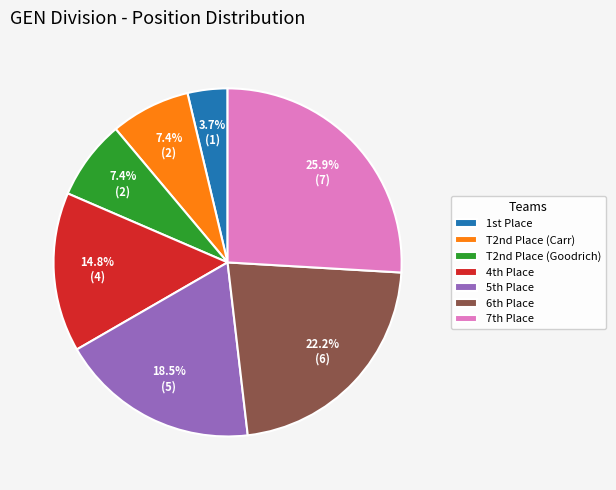

What percentage is NOT represented by T2nd Place (Goodrich)?

92.6%